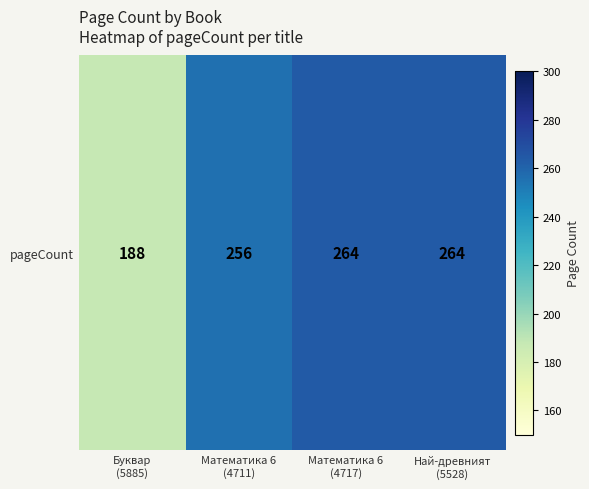

Reading left to right, list all the values displayed in this chart.

188	256	264	264